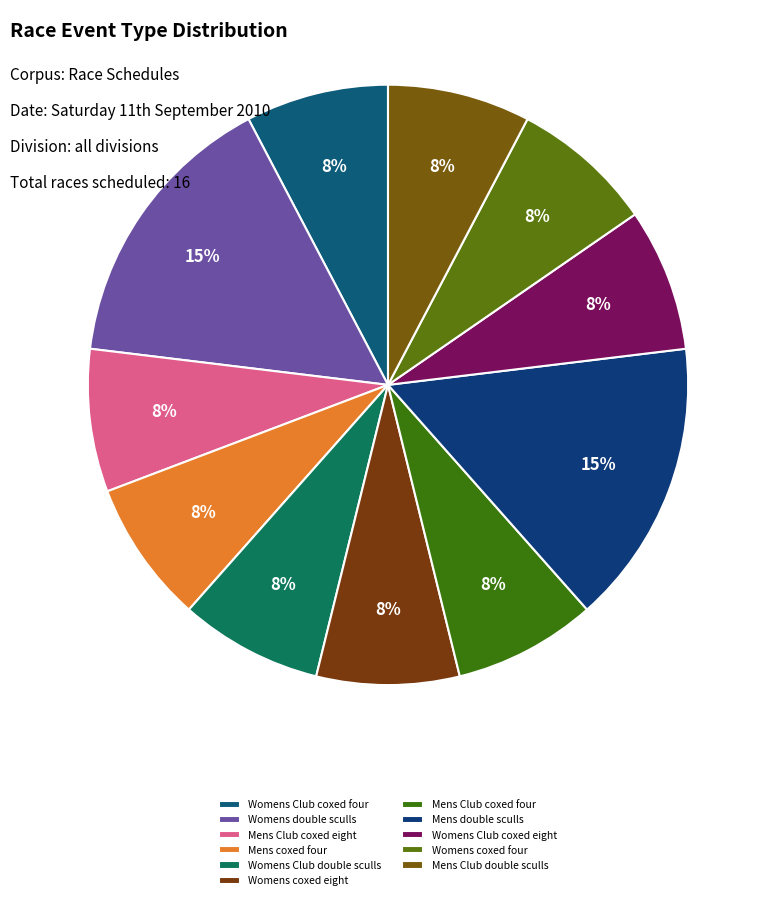

How many segments does this pie chart have?

11